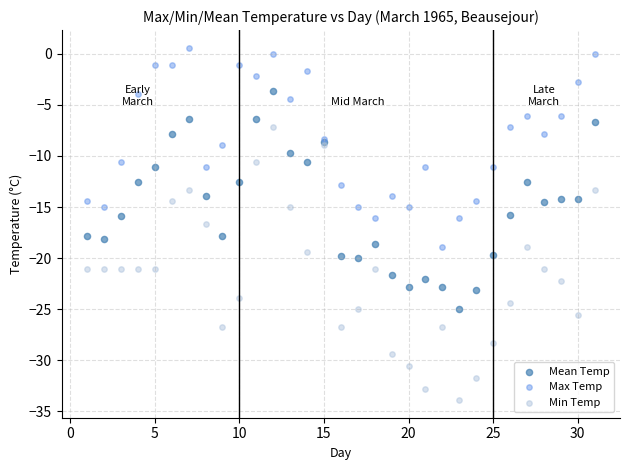

Which series has the widest spread of Y values?

Min Temp